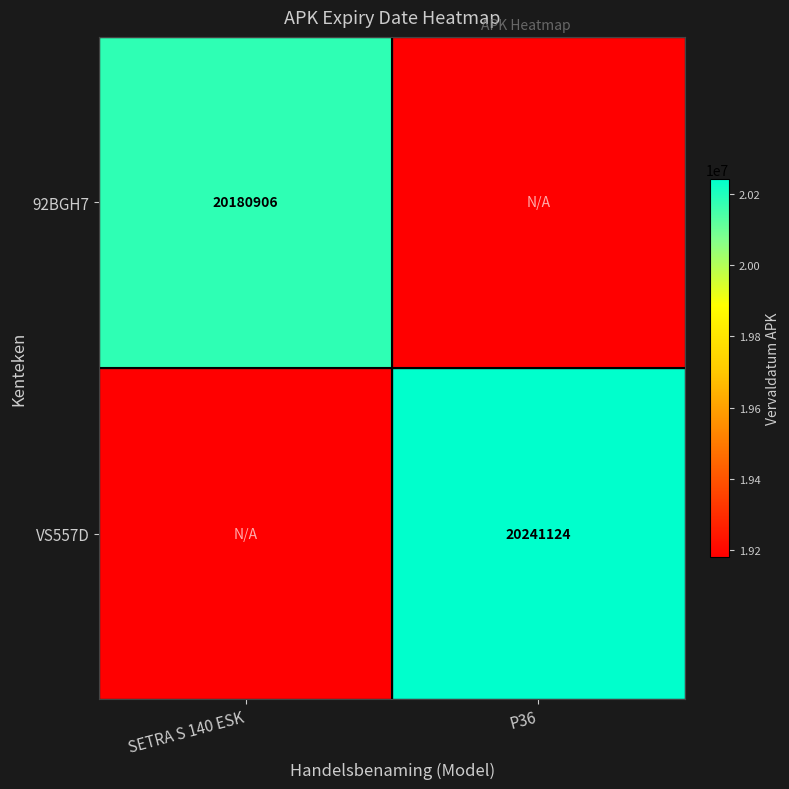

At how many categories does at least one series exceed 20086016?

2